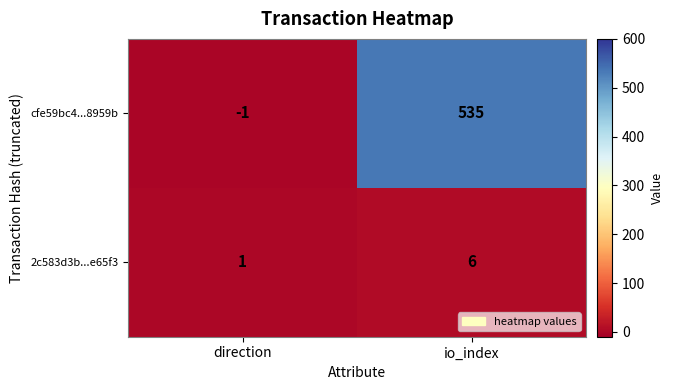

True or false: cfe59bc4...8959b has a value of -1 at direction.

True